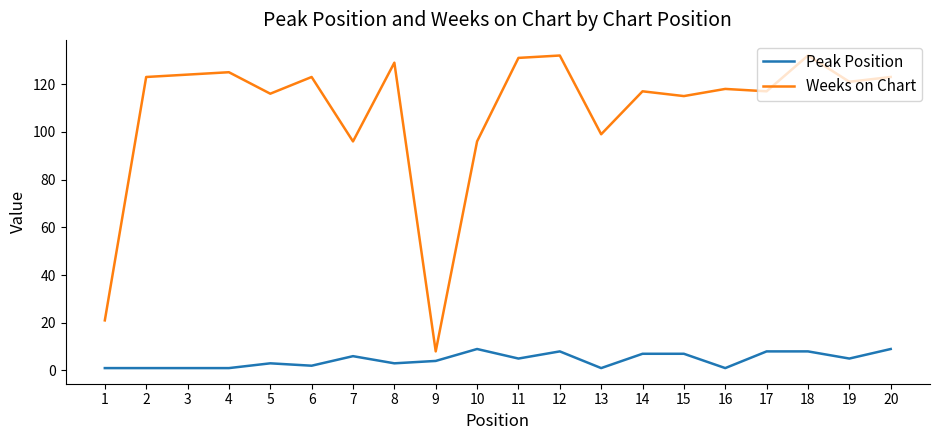

Count the Peak Position values in the range 1 to 8.

18